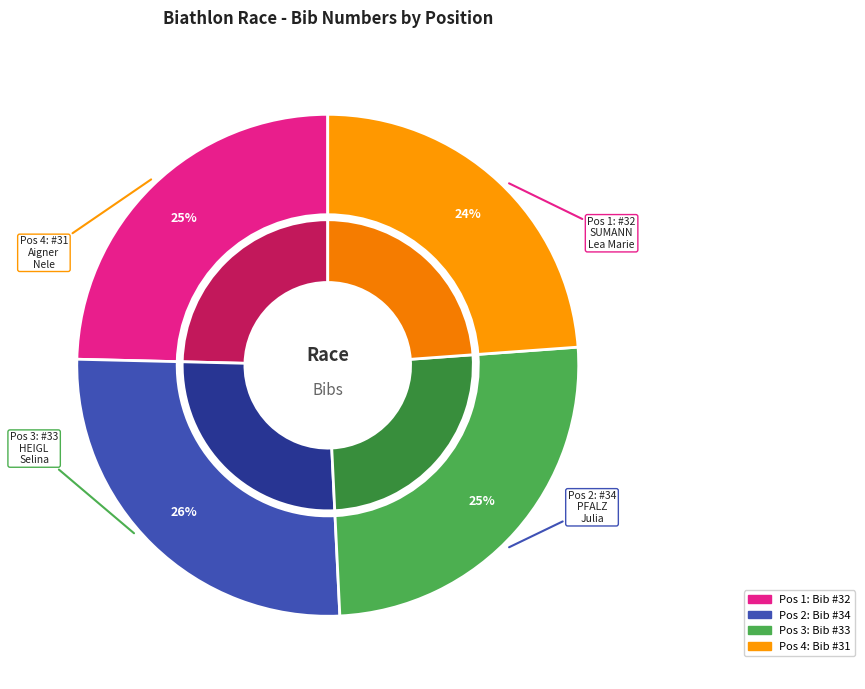

True or false: 1 - SUMANN Lea Marie accounts for 25% of the total.

True